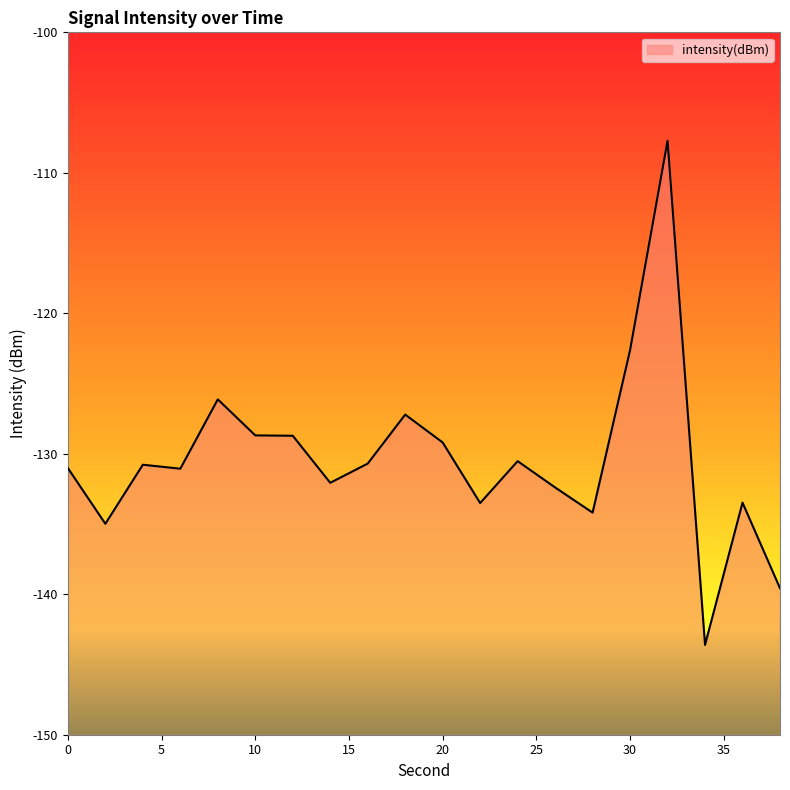

The value at 38 is -139.6. True or false?

True